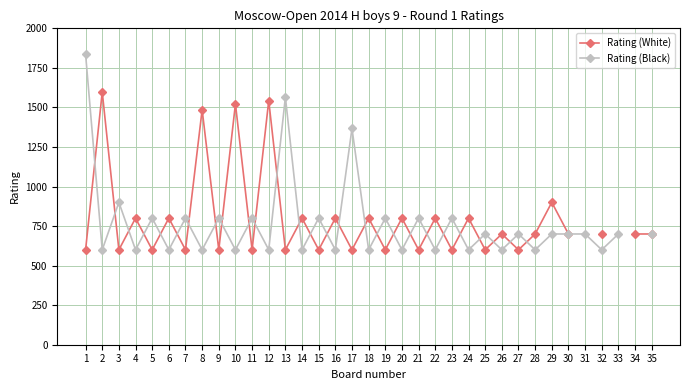

Between 1 and 16, which series saw the biggest shift?

Rating (Black)